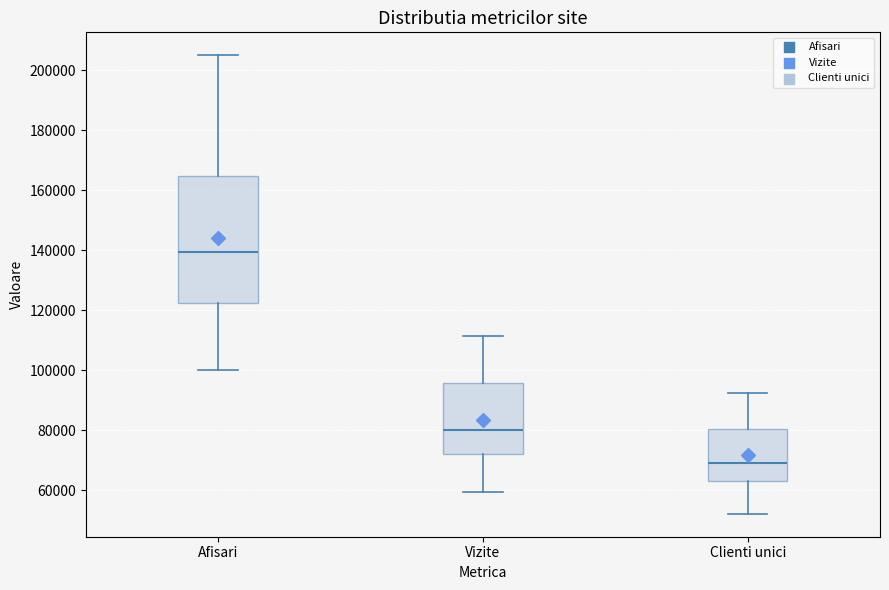

Reading left to right, read every box against the y-axis: the position of its median line, the range the box covers, and the ends of its whiskers. The values are not printed on the chart, so give them approximately, as read against the axis.

Afisari: median 140000, box 122000 to 164000, whiskers 100000 to 204000
Vizite: median 80000, box 72000 to 96000, whiskers 60000 to 112000
Clienti unici: median 70000, box 64000 to 80000, whiskers 52000 to 92000